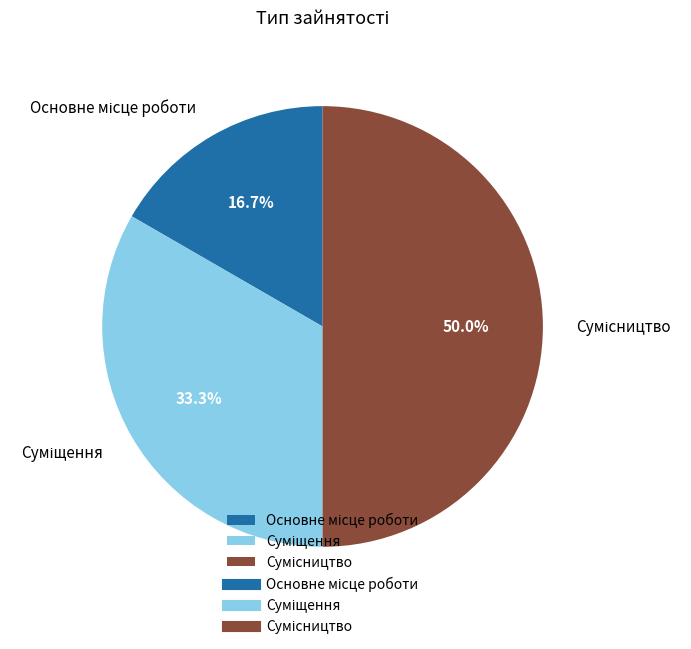

Which slice is the largest?

Сумісництво